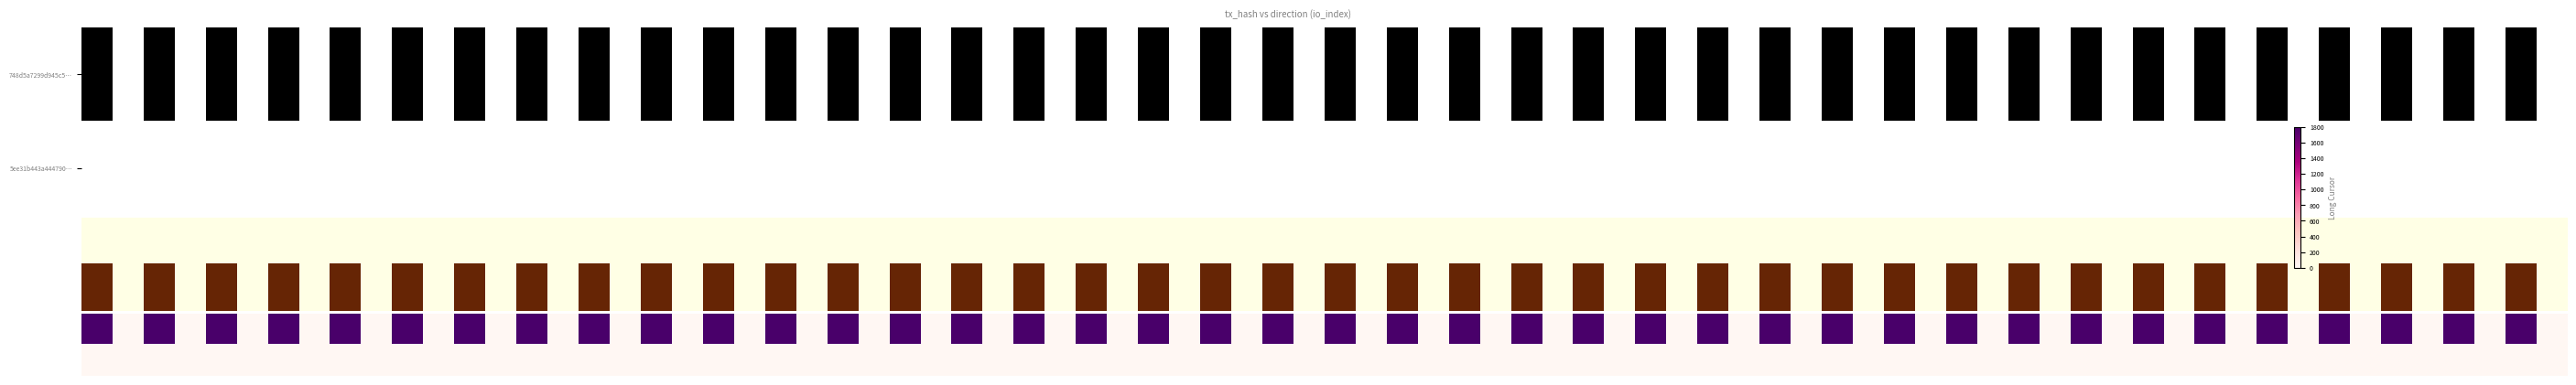

Which series has the widest spread of values?

748d5a7299d945c5f52963dfb77ec4e1fdbfe4b